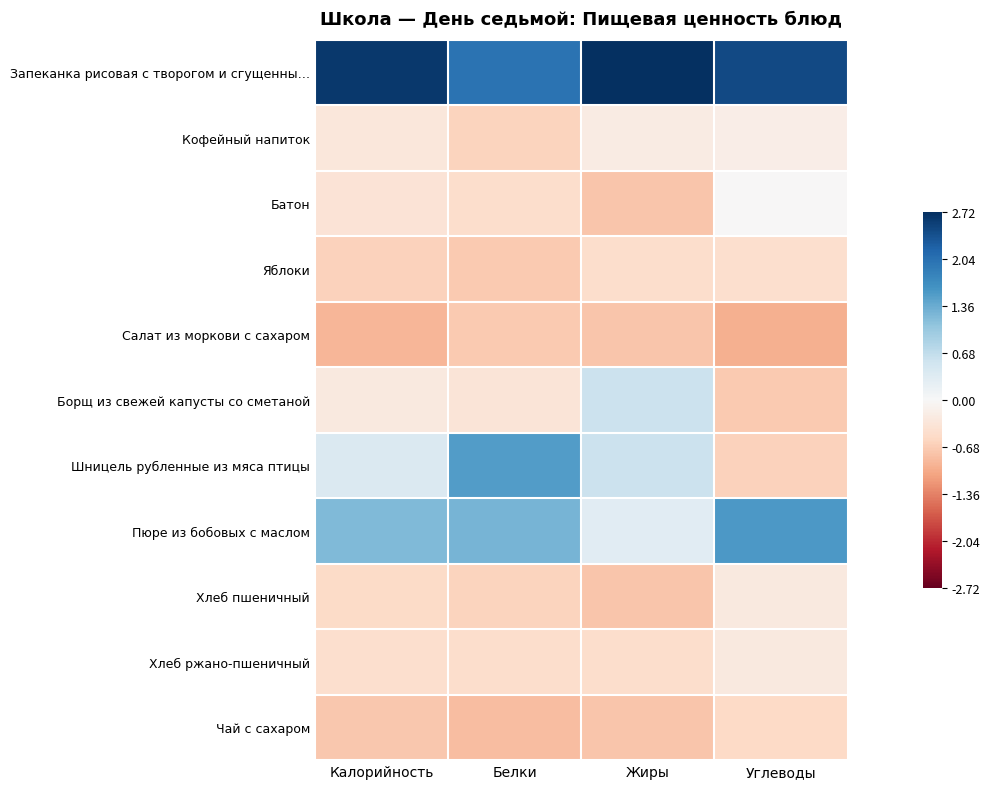

What is the smallest value displayed?

-1.0